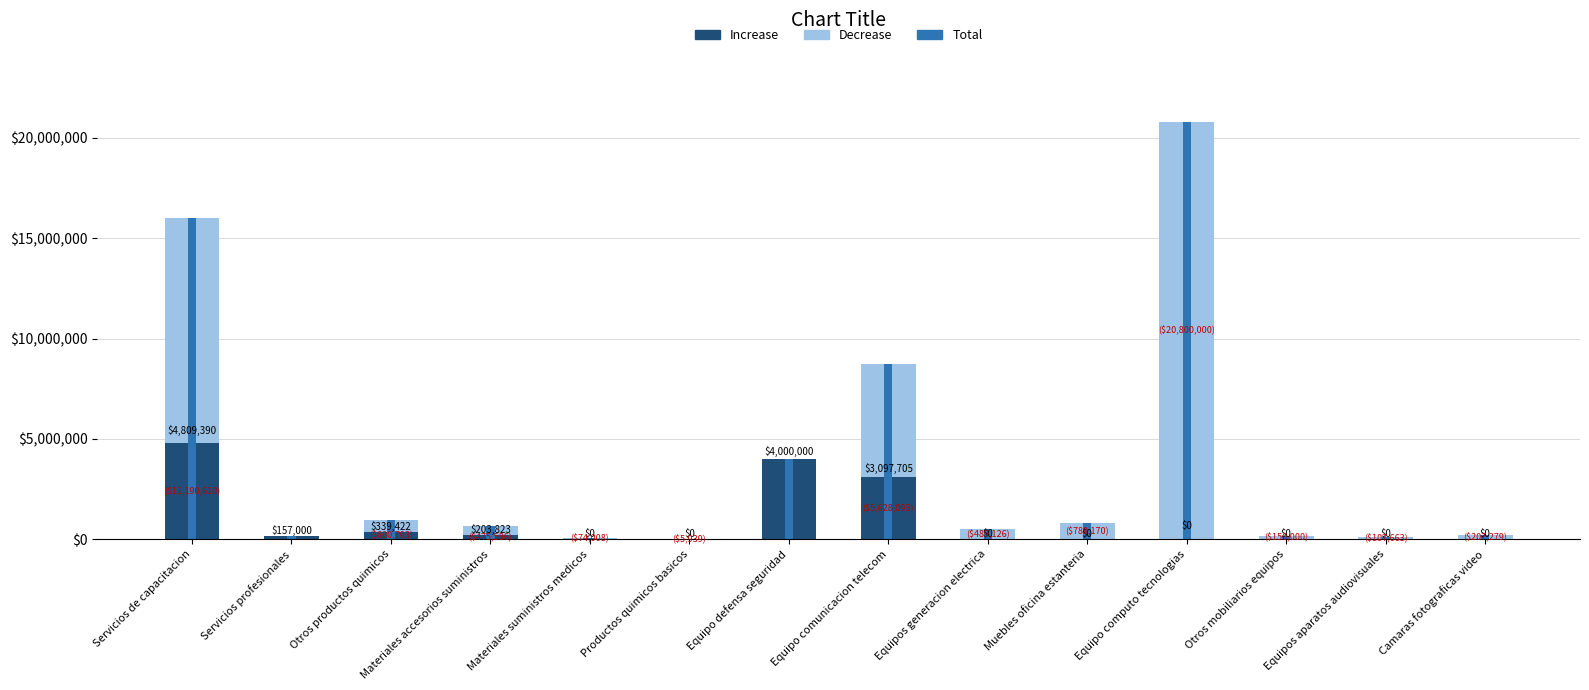

List the labels in order of value, largest first.

Equipo computo tecnologias, Servicios de capacitacion, Equipo comunicacion telecom, Equipo defensa seguridad, Otros productos quimicos, Muebles oficina estanteria, Materiales accesorios suministros, Equipos generacion electrica, Camaras fotograficas video, Servicios profesionales, Otros mobiliarios equipos, Equipos aparatos audiovisuales, Materiales suministros medicos, Productos quimicos basicos